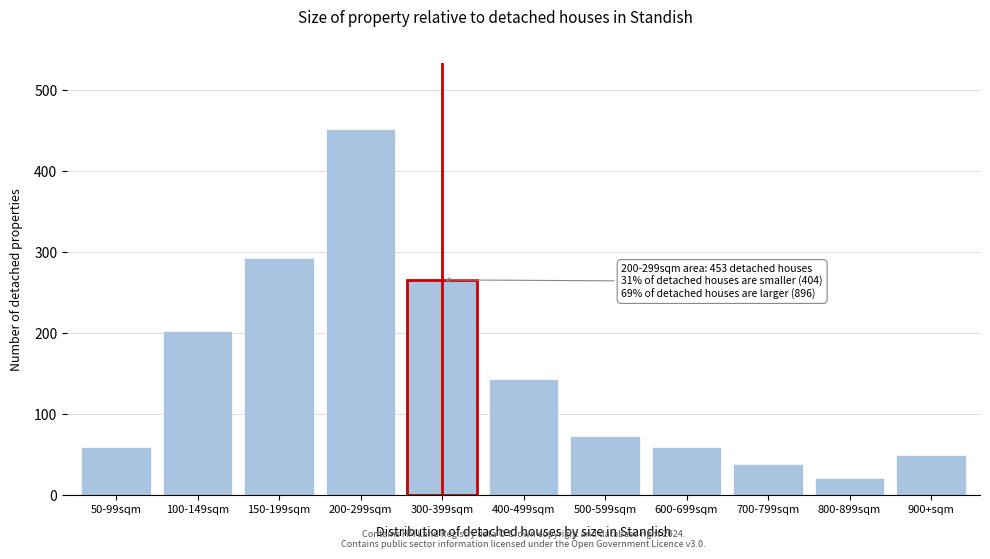

What is the average value?

151